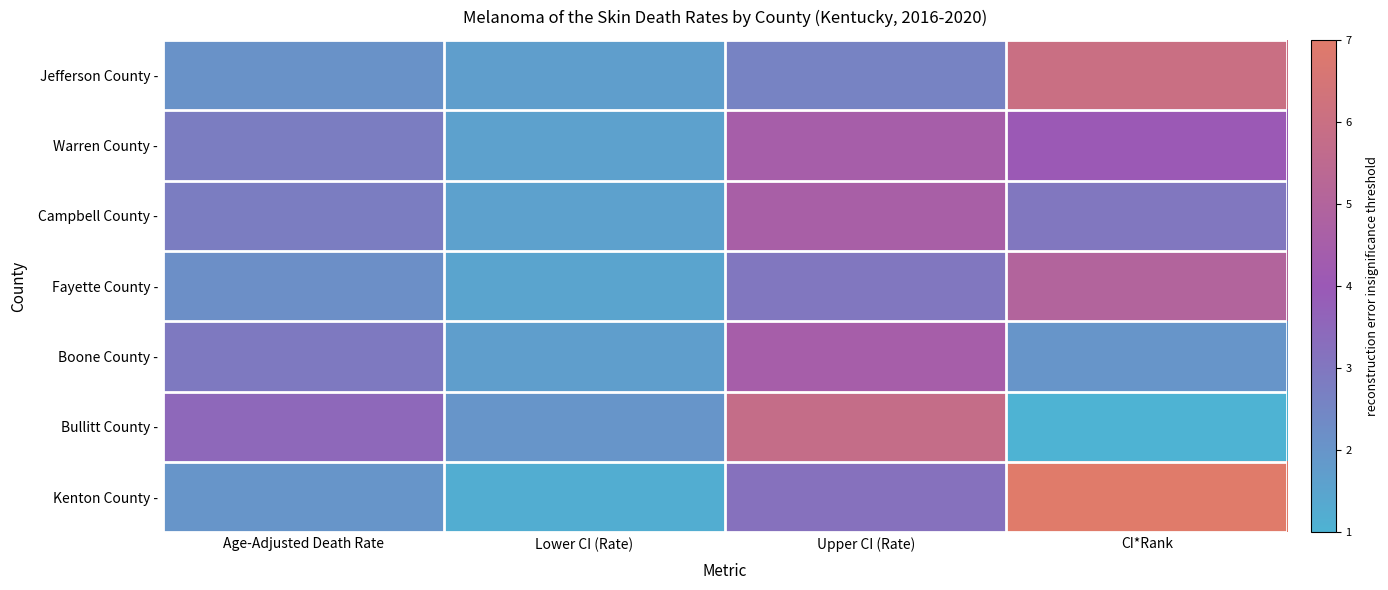

Reading right to left, transcribe all the data shown in this chart.

Jefferson County -: CI*Rank=6.0	Upper CI (Rate)=2.6	Lower CI (Rate)=1.7	Age-Adjusted Death Rate=2.1
Warren County -: CI*Rank=4.0	Upper CI (Rate)=4.5	Lower CI (Rate)=1.6	Age-Adjusted Death Rate=2.8
Campbell County -: CI*Rank=3.0	Upper CI (Rate)=4.6	Lower CI (Rate)=1.6	Age-Adjusted Death Rate=2.8
Fayette County -: CI*Rank=5.0	Upper CI (Rate)=3.0	Lower CI (Rate)=1.5	Age-Adjusted Death Rate=2.2
Boone County -: CI*Rank=2.0	Upper CI (Rate)=4.5	Lower CI (Rate)=1.7	Age-Adjusted Death Rate=2.9
Bullitt County -: CI*Rank=1.0	Upper CI (Rate)=5.8	Lower CI (Rate)=2.0	Age-Adjusted Death Rate=3.5
Kenton County -: CI*Rank=7.0	Upper CI (Rate)=3.2	Lower CI (Rate)=1.2	Age-Adjusted Death Rate=2.0